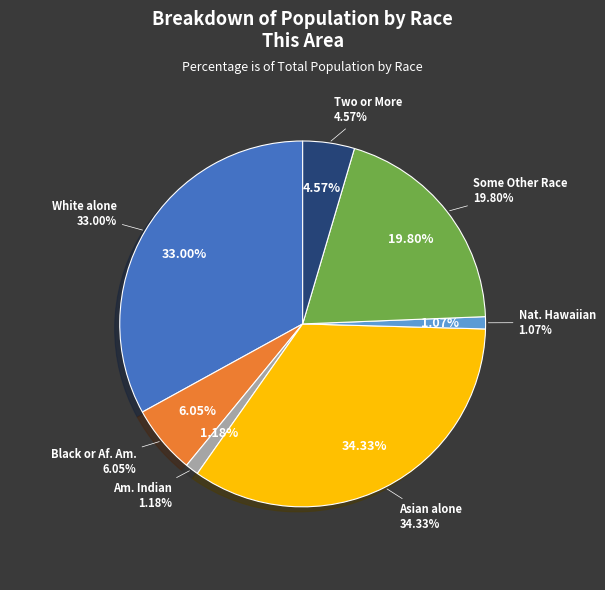

Does any single category account for the majority?

No